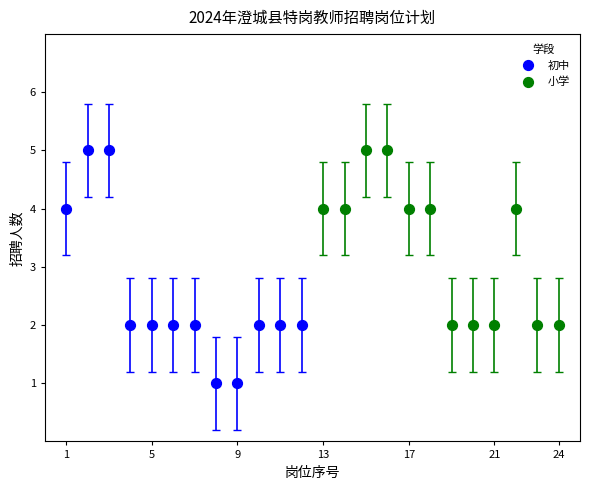

Which series has the widest spread of Y values?

初中